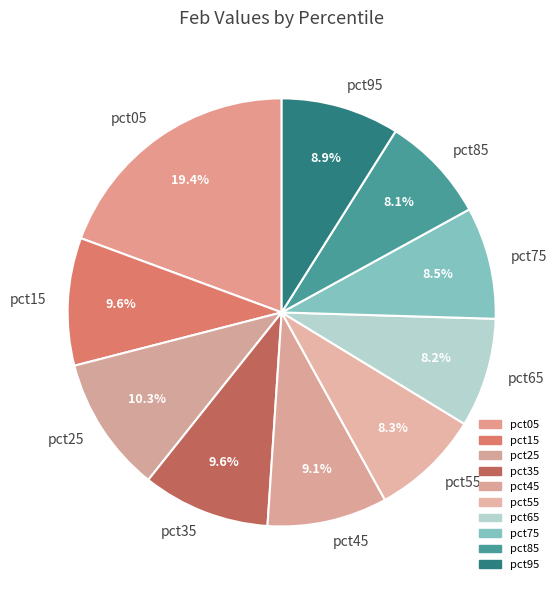

Which has a higher value, pct35 or pct85?

pct35